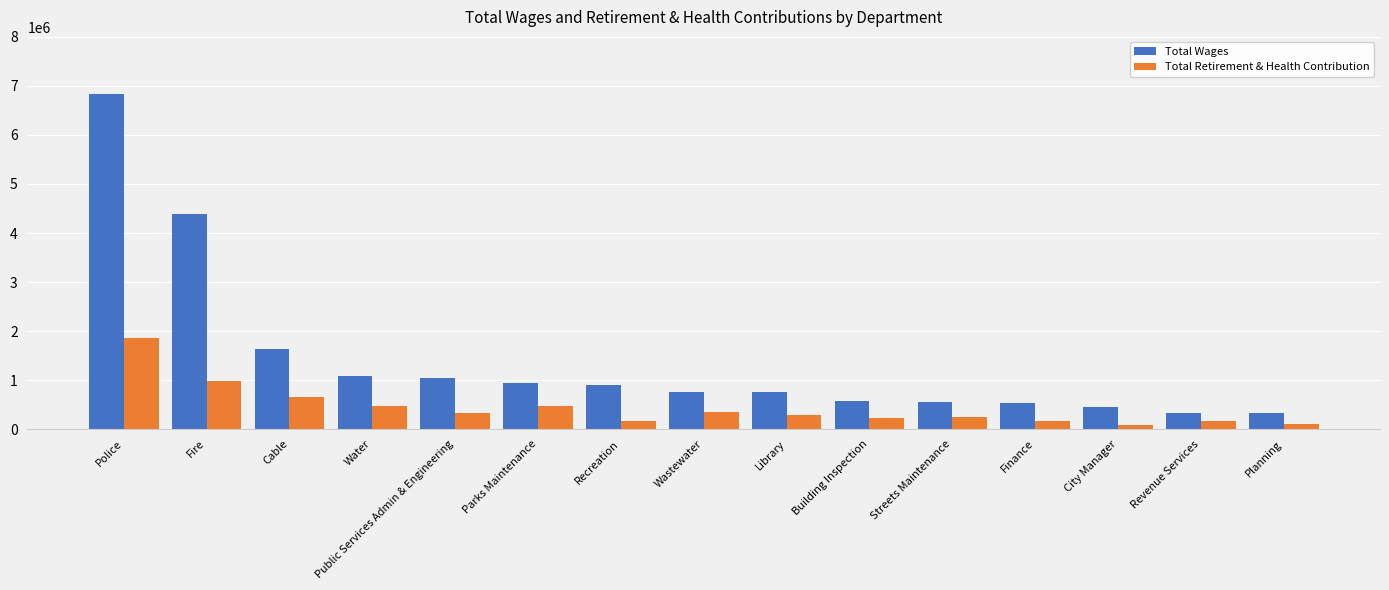

What is the greatest value displayed?

6837957